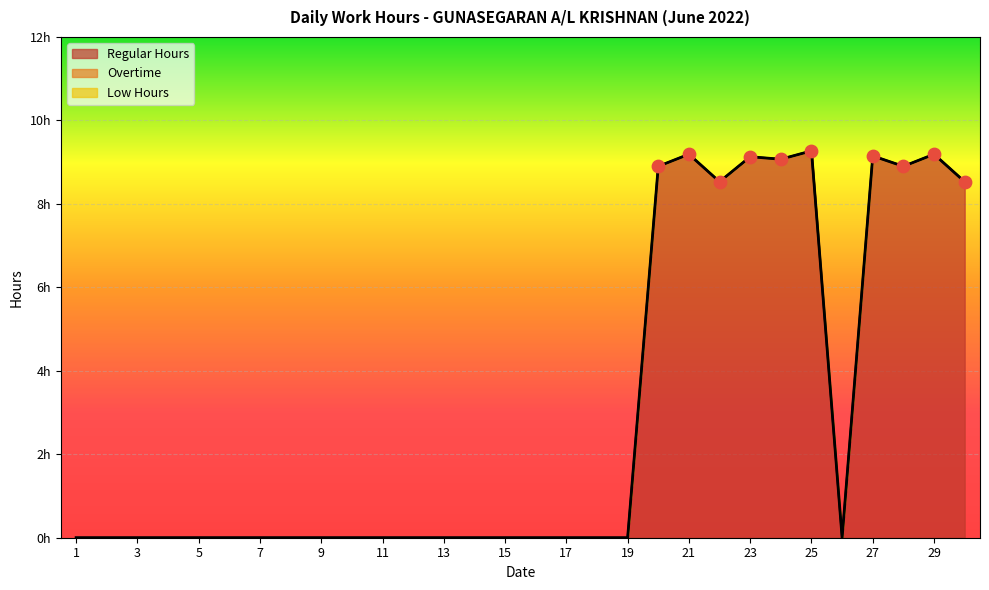

Which series has the largest total across all categories?

Regular Hours